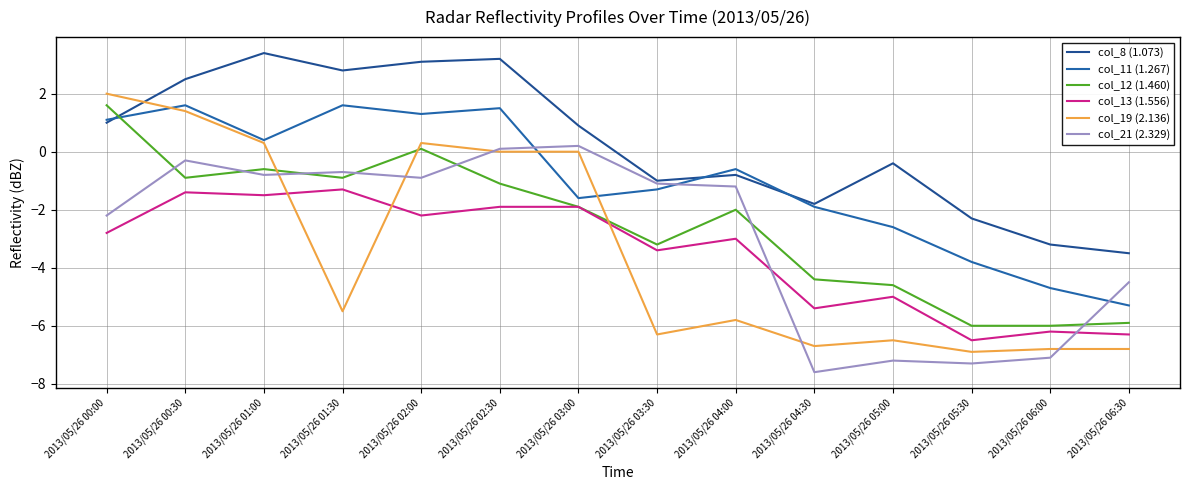

Which series changed the most between 2013/05/26 02:30 and 2013/05/26 04:00?

col_19 (2.136)